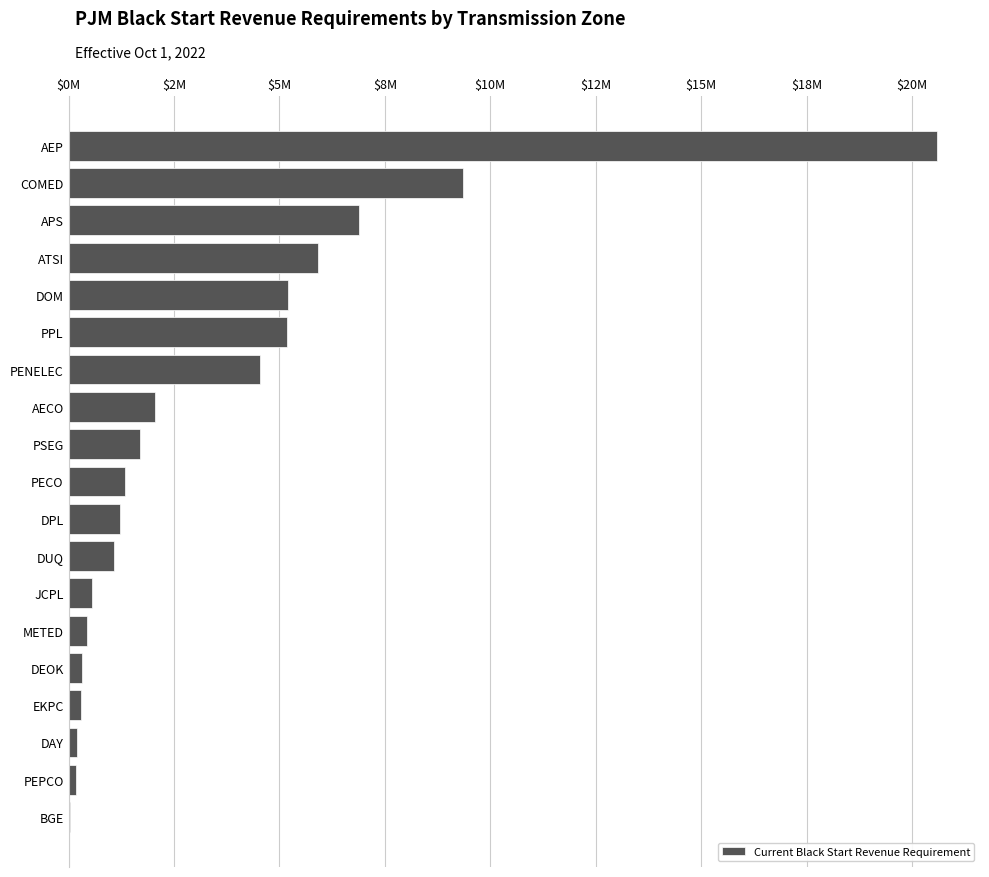

Are the bars horizontal?

Yes